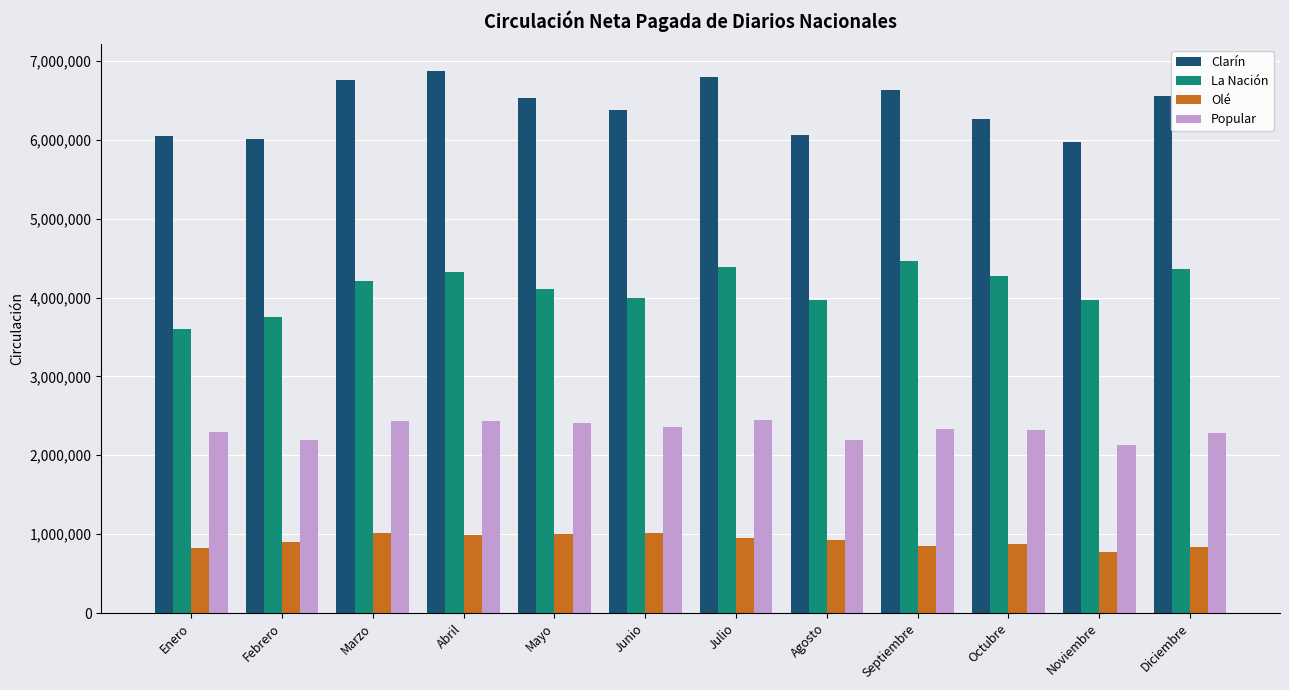

What is the sum of the Olé values at Abril and Enero?

1815660